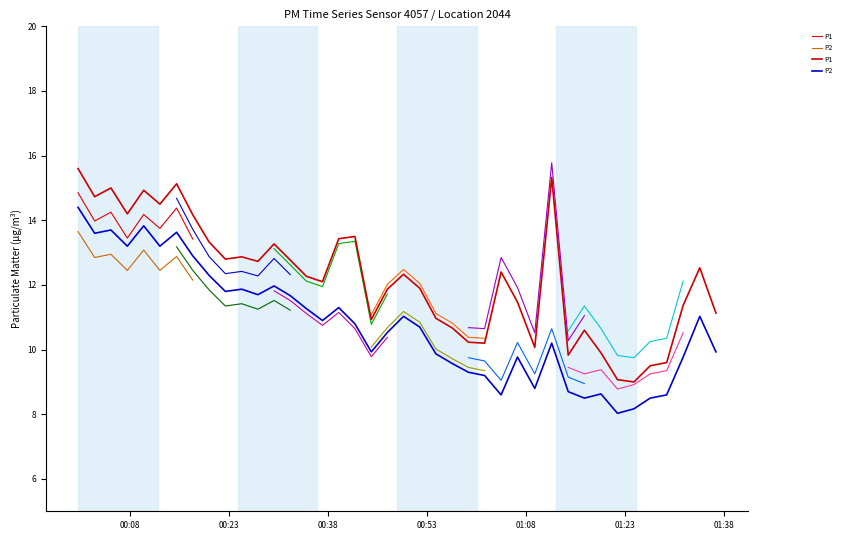

How many series are shown in this chart?

2